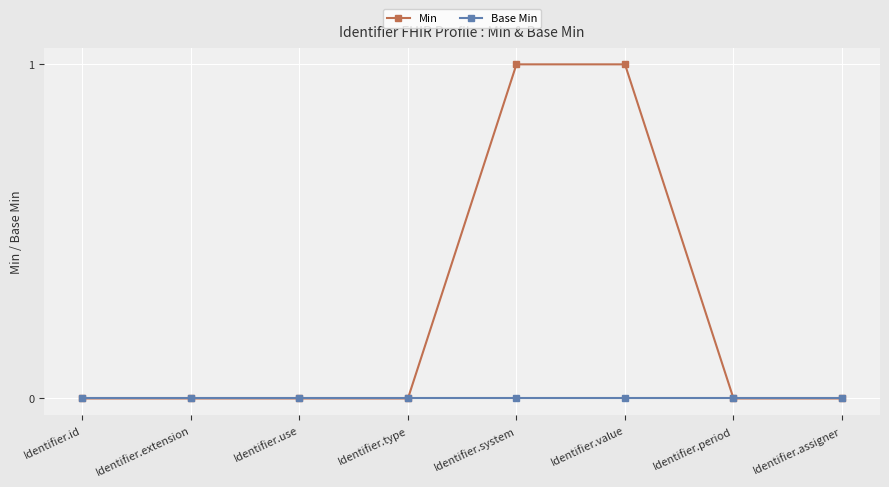

Count the number of categories in the chart.

8